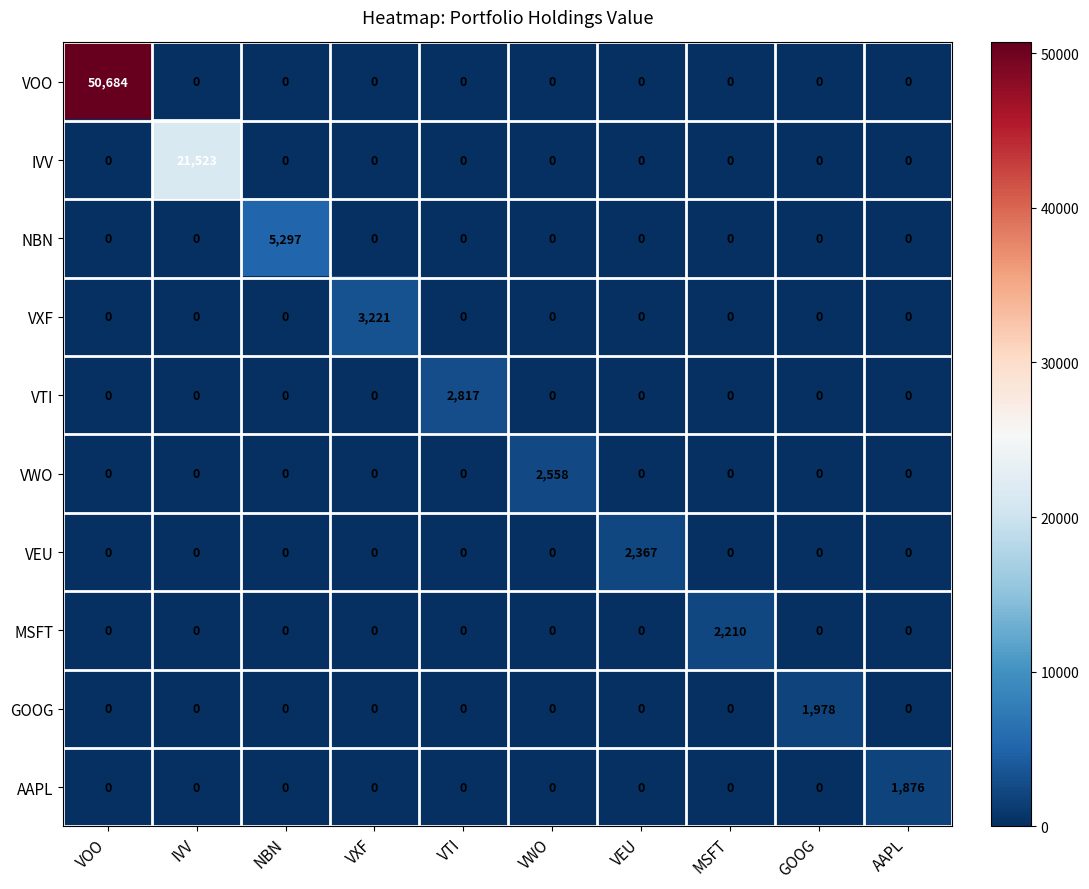

List the series in order of their peak value, lowest first.

AAPL, GOOG, MSFT, VEU, VWO, VTI, VXF, NBN, IVV, VOO